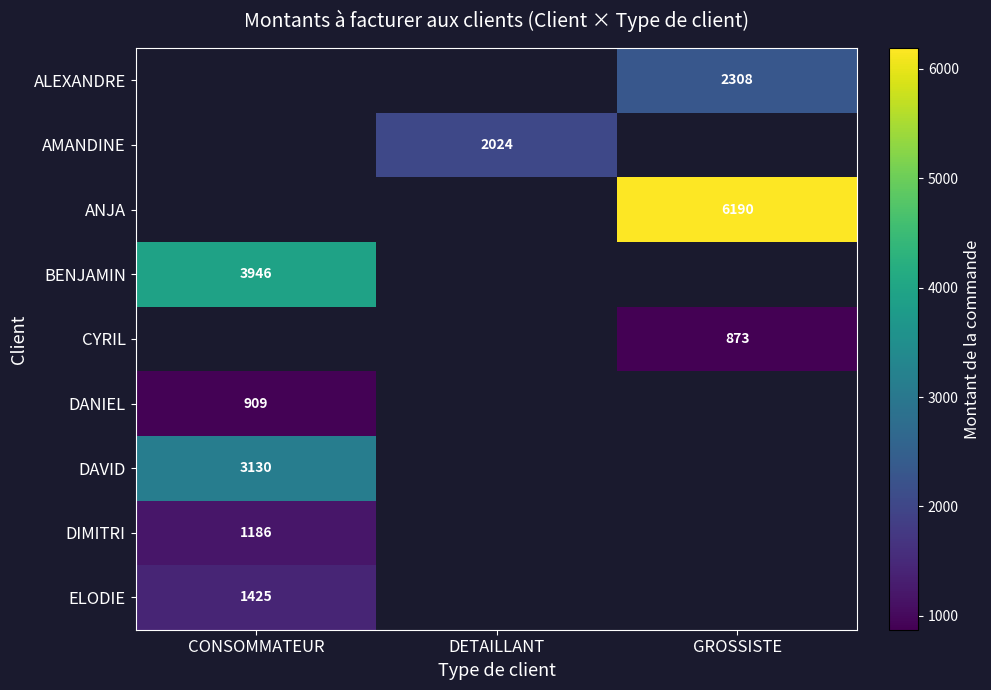

The value of AMANDINE at DETAILLANT is 493. True or false?

False